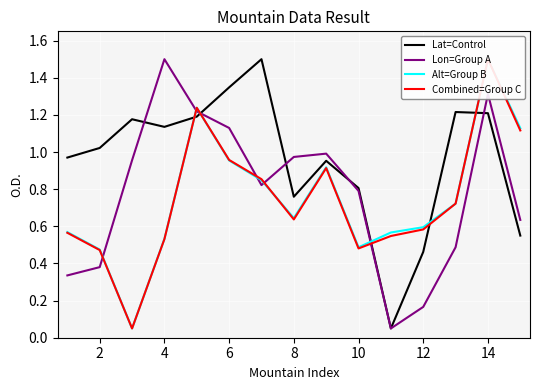

Which series has the largest range (max minus min)?

Lat=Control